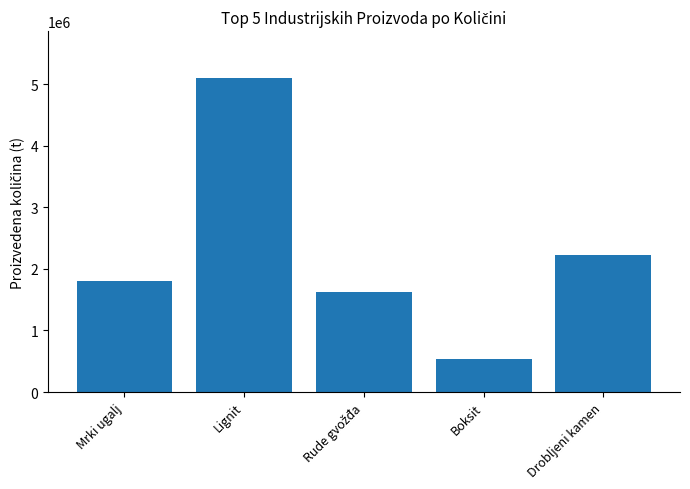

The value at Drobljeni kamen is 2221383.8. True or false?

True